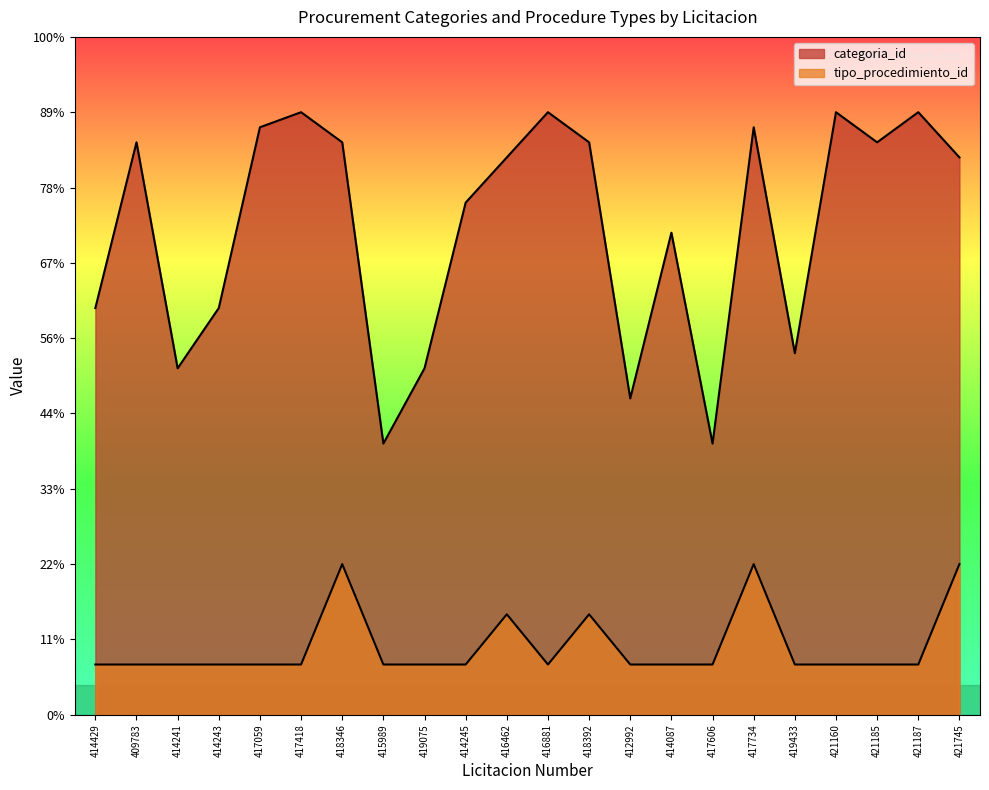

True or false: categoria_id and tipo_procedimiento_id cross at least once.

False